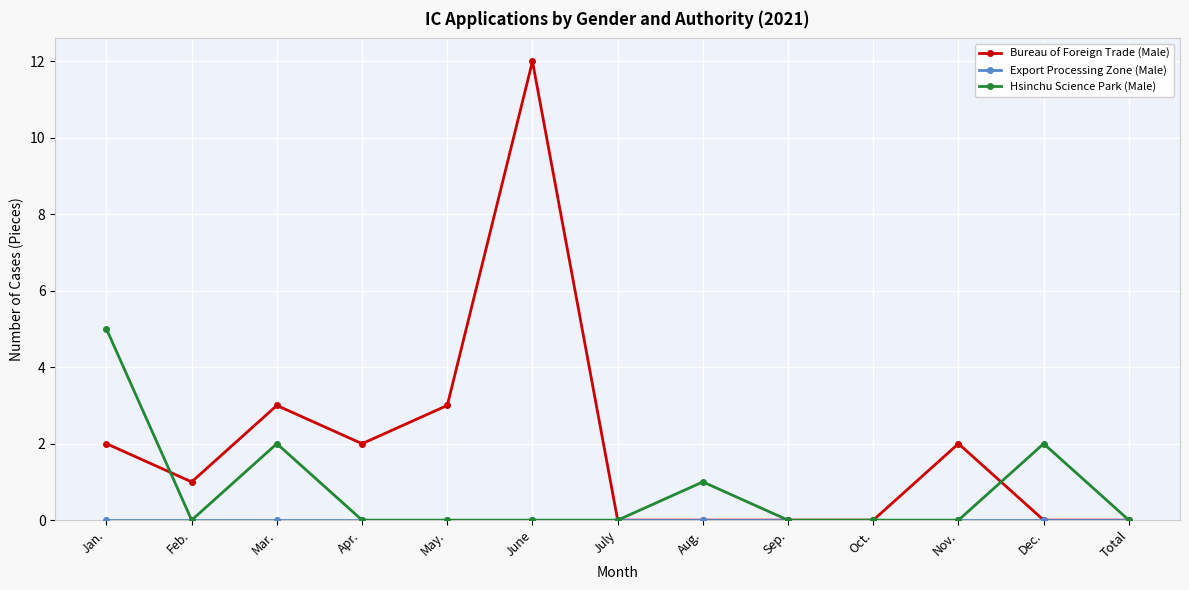

What is the difference between the highest and lowest values at Jan.?

5